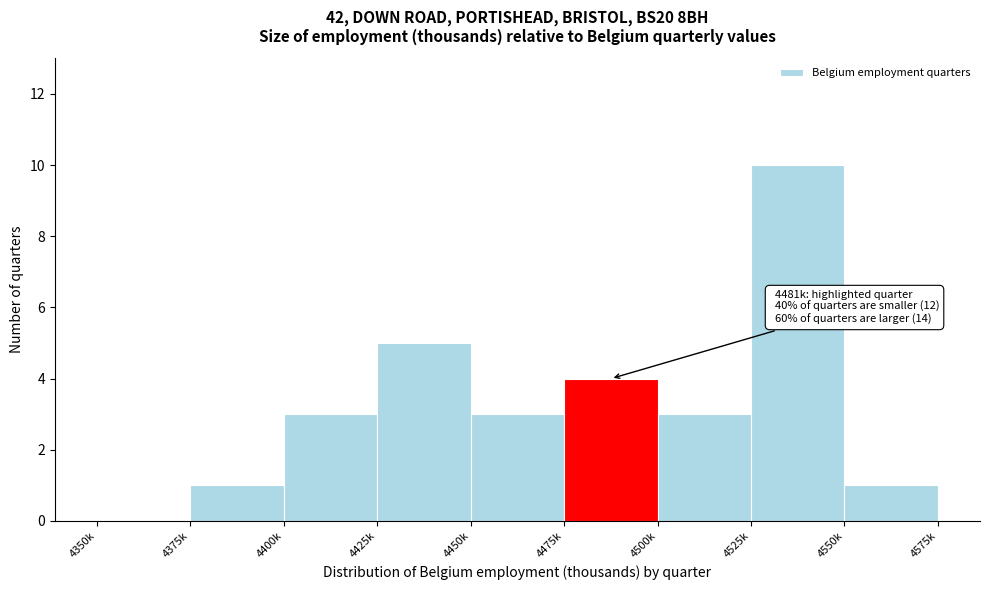

Reading left to right, extract all data points from this chart.

4350k=0	4375k=1	4400k=3	4425k=5	4450k=3	4475k=4	4500k=3	4525k=10	4550k=1